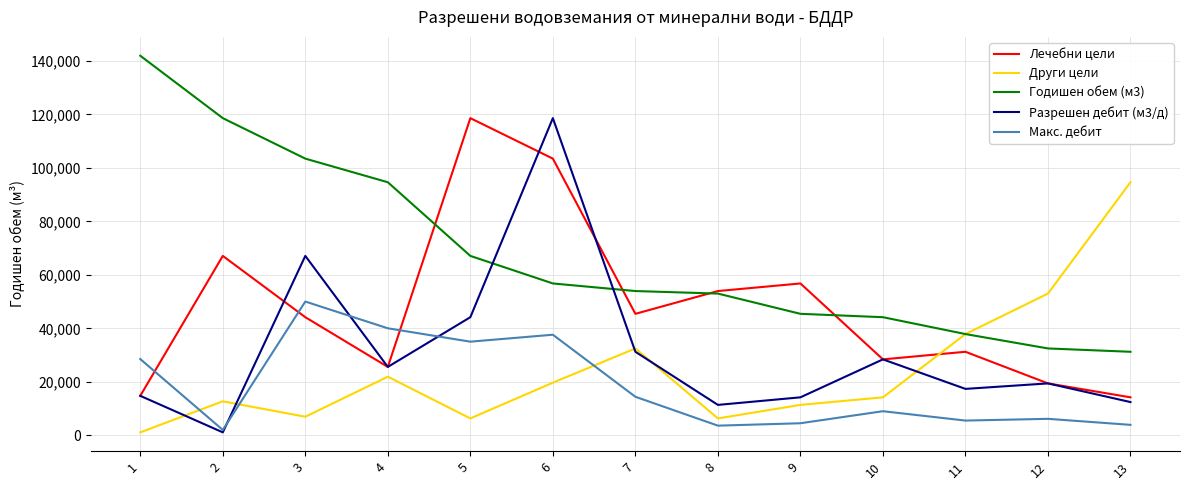

Which series has the largest range (max minus min)?

Разрешен дебит (м3/д)